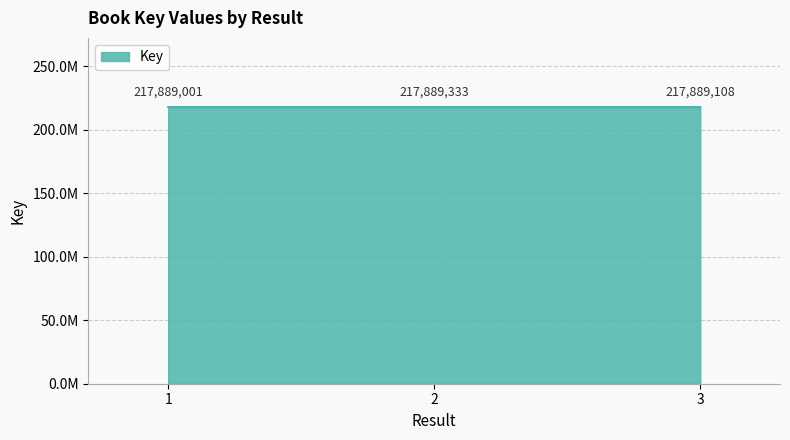

Does the chart display data point markers on the line(s)?

No